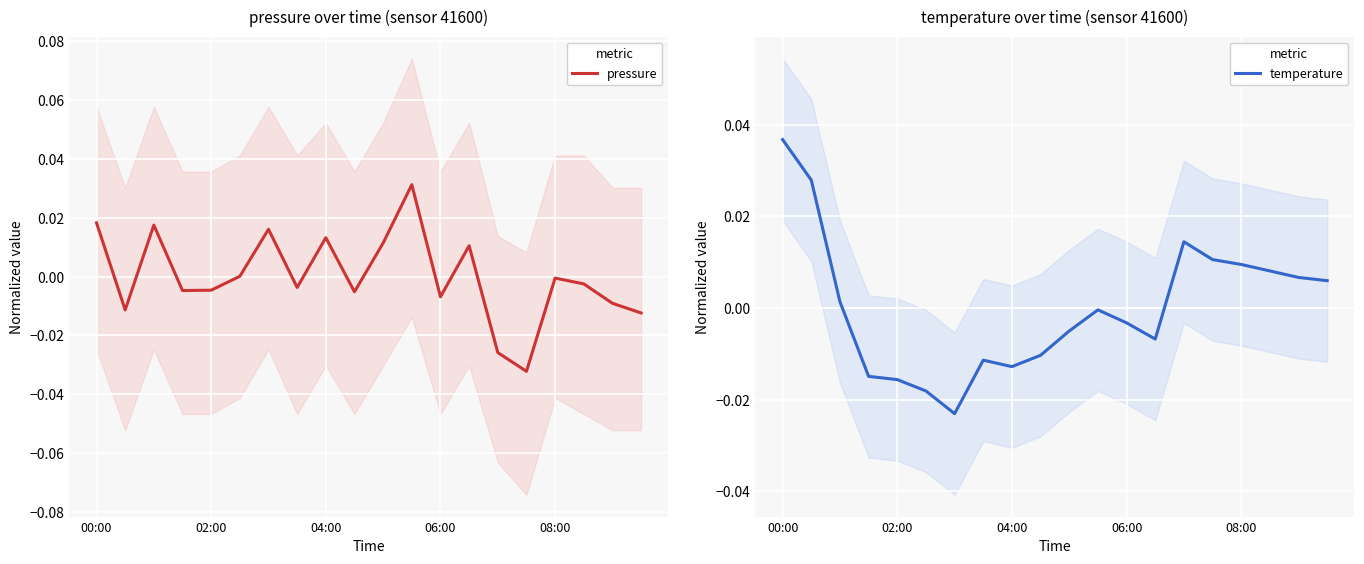

Between 13 and 19, which is larger?

13